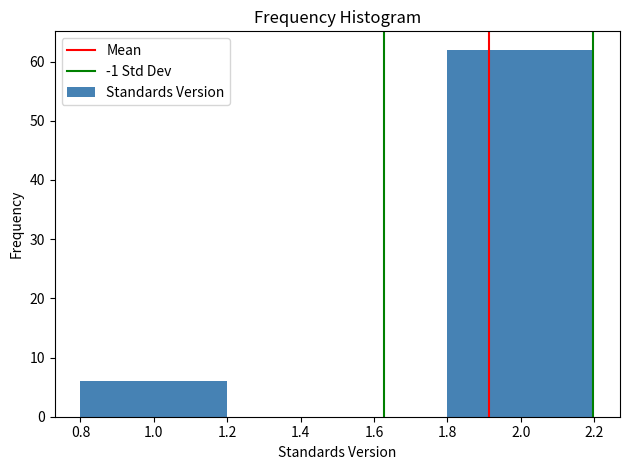

Reading left to right, extract all data points from this chart.

6	62